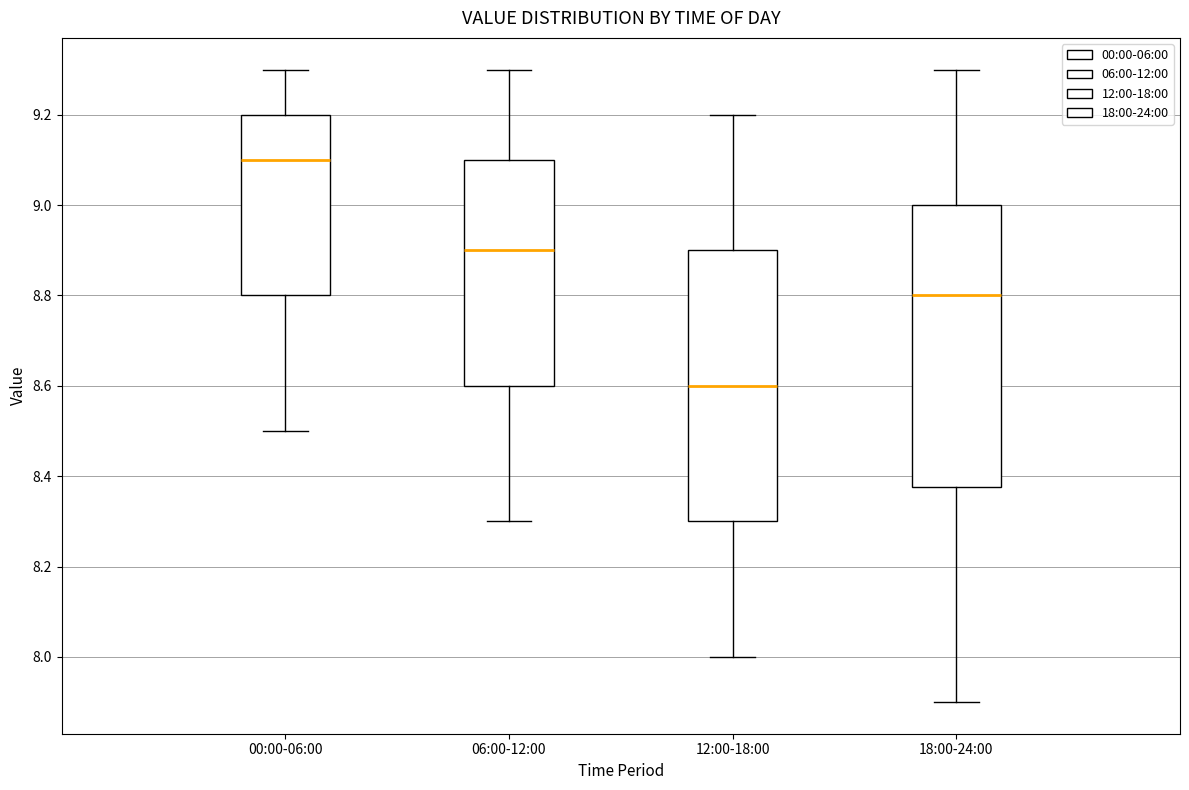

Which box is the tallest, from its lower edge to its upper edge?

18:00-24:00